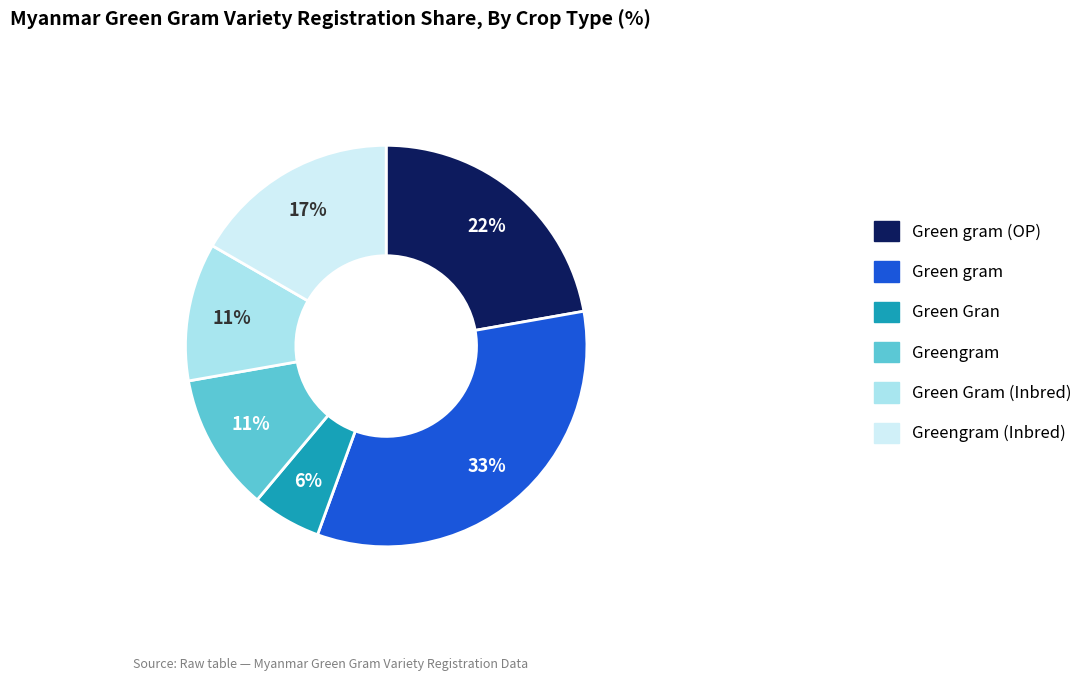

True or false: Greengram accounts for 11% of the total.

True